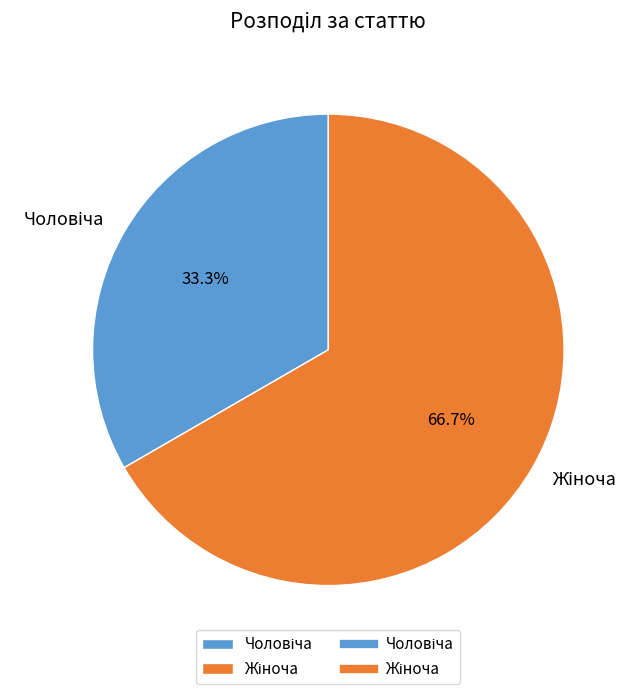

Is there any slice that represents more than half of the pie?

Yes